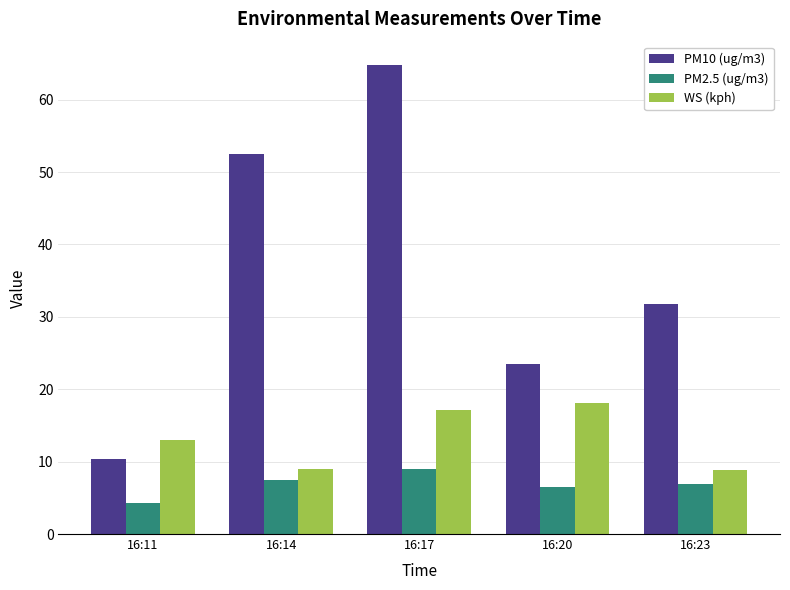

How many categories are shown in the chart?

5